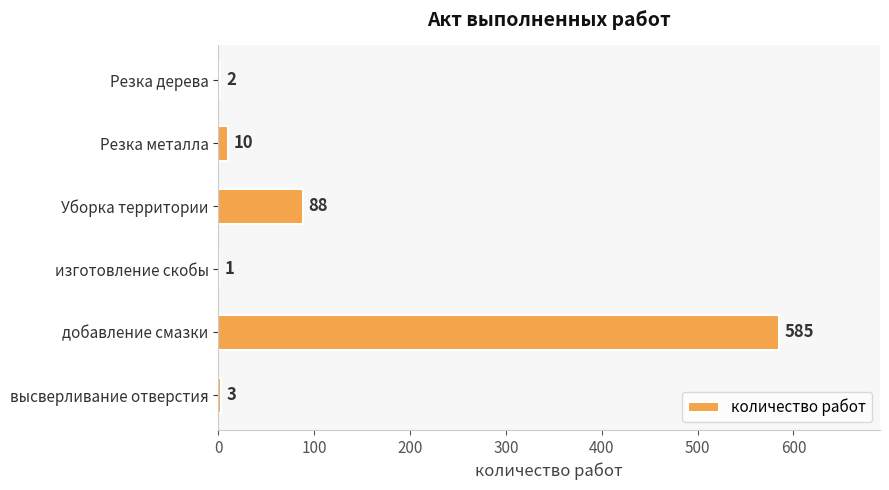

What is the maximum value shown in the chart?

585